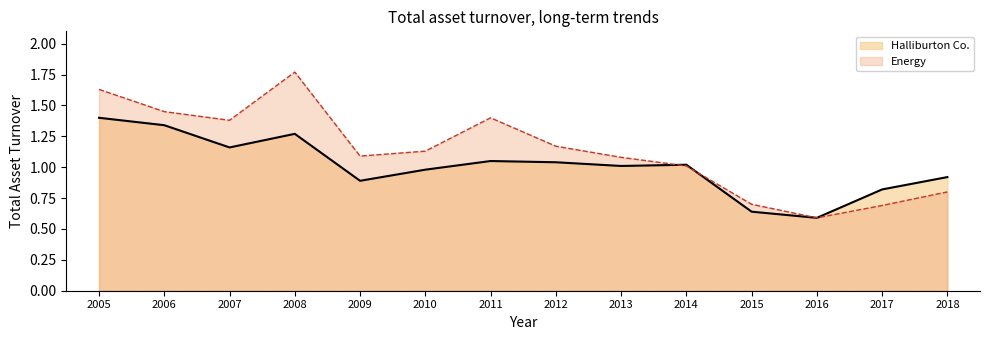

At which label is Halliburton Co. closest to 0?

2016